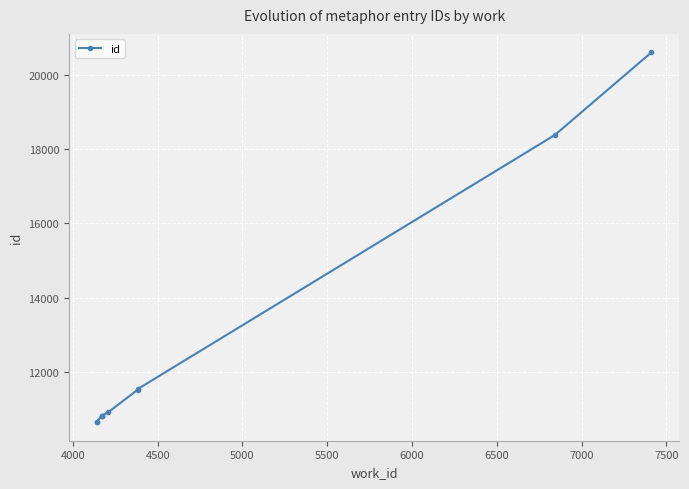

Reading left to right, list all the values displayed in this chart.

10649	10665	10819	10821	10825	10920	11522	11540	18372	20596